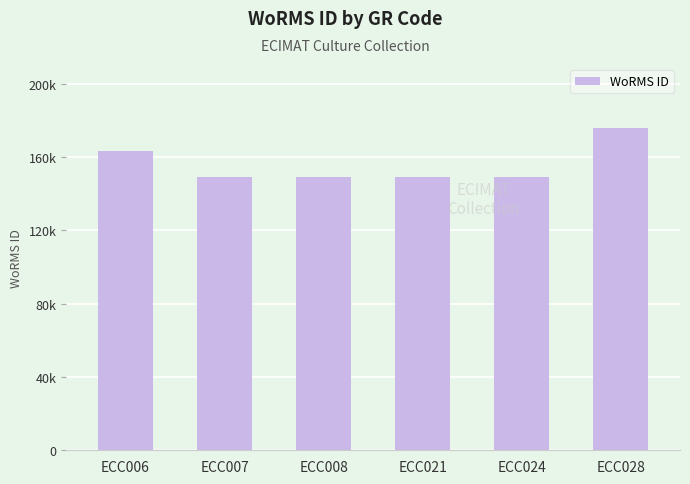

How many bars are there in total?

6